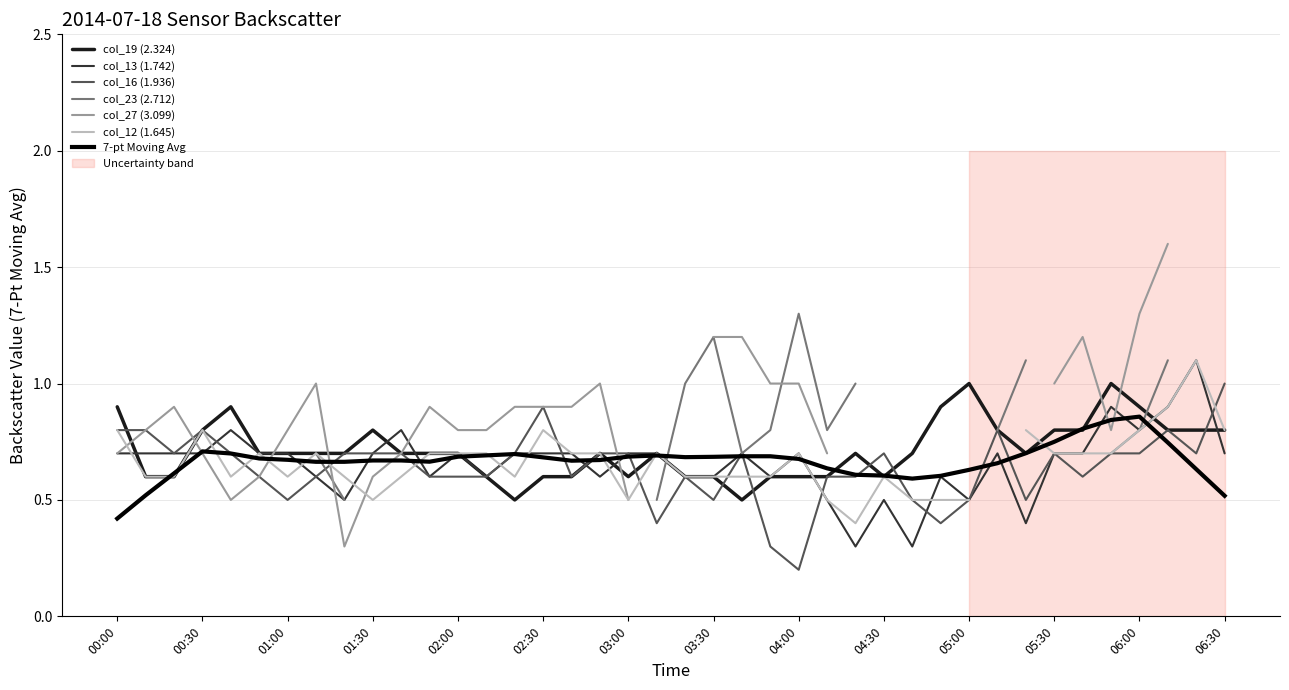

What is the minimum value for 7-pt Moving Avg?

0.4